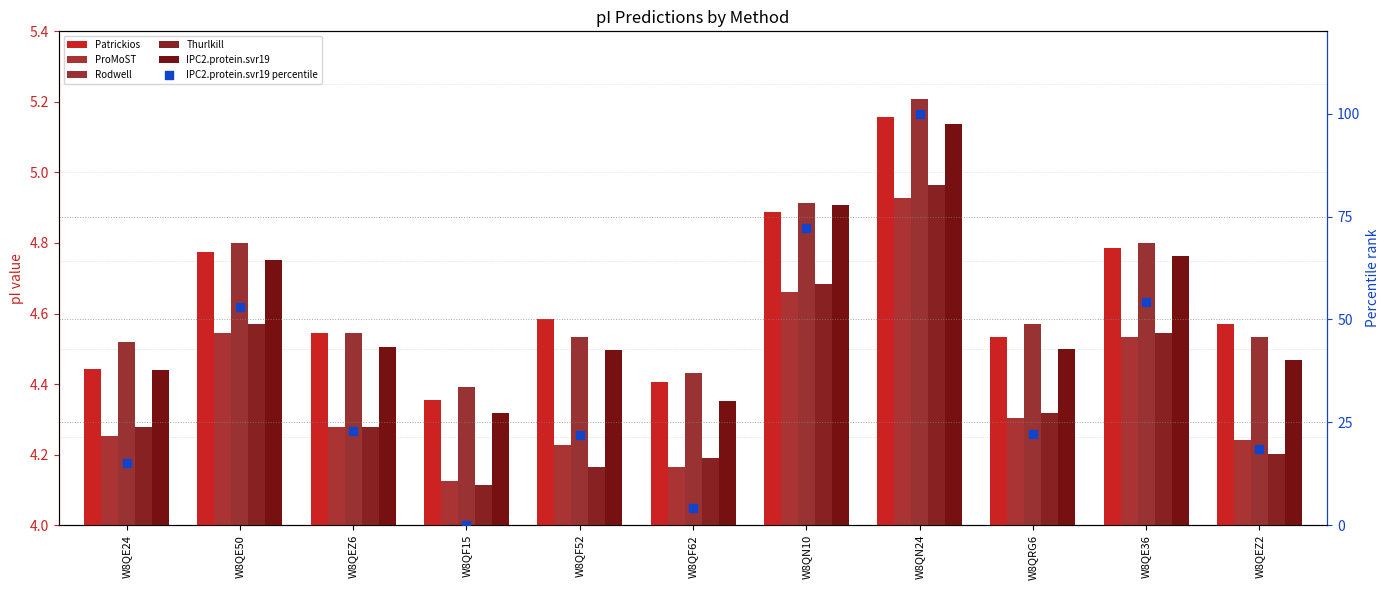

Is the value of Rodwell at W8QE24 greater than the value of ProMoST at W8QE24?

Yes